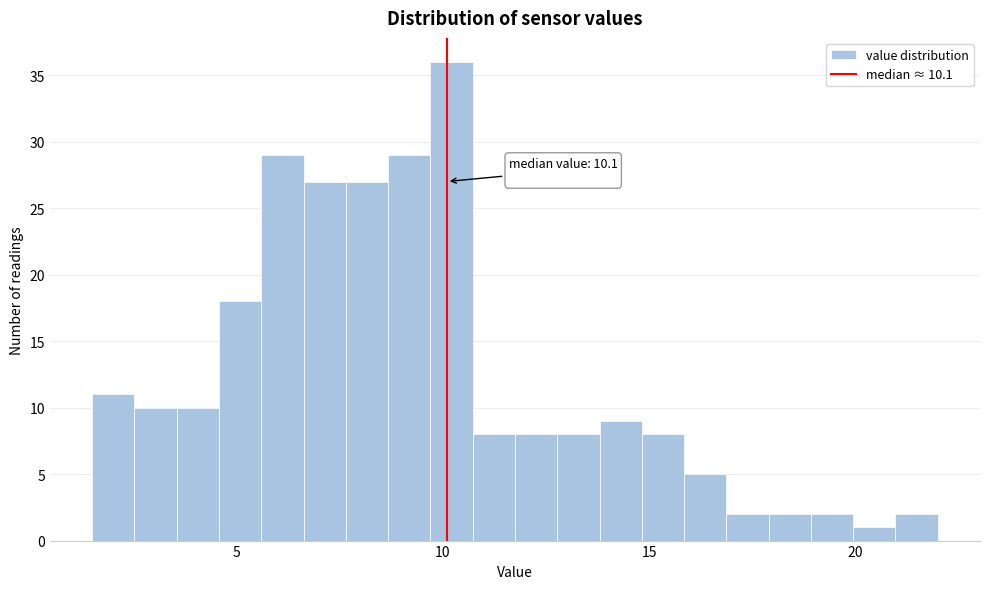

Read against the x-axis, roughly where is the centre of the tallest bar?

10.0